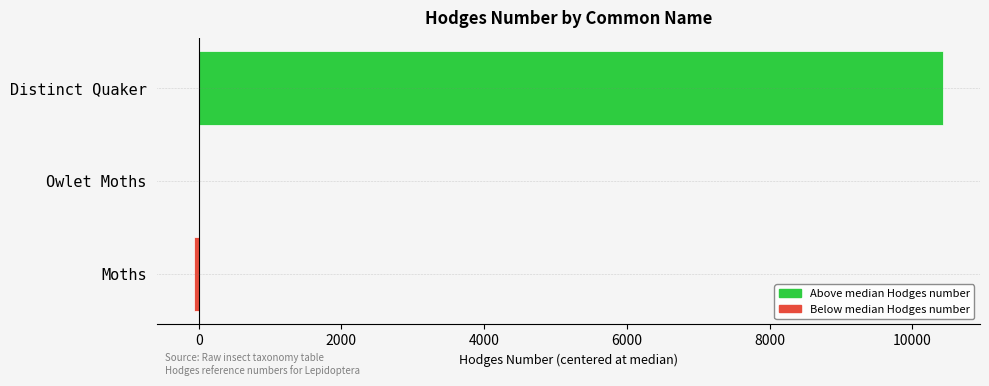

The value of Below median Hodges number at Moths is -64.5. True or false?

True